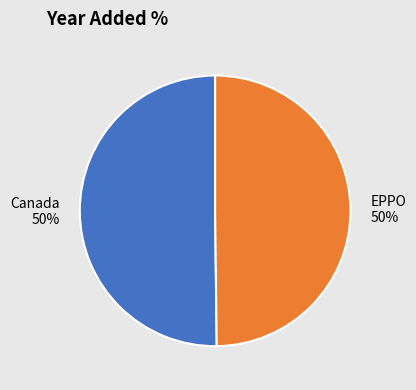

What is the ratio of the value at EPPO to the value at Canada?

1.0